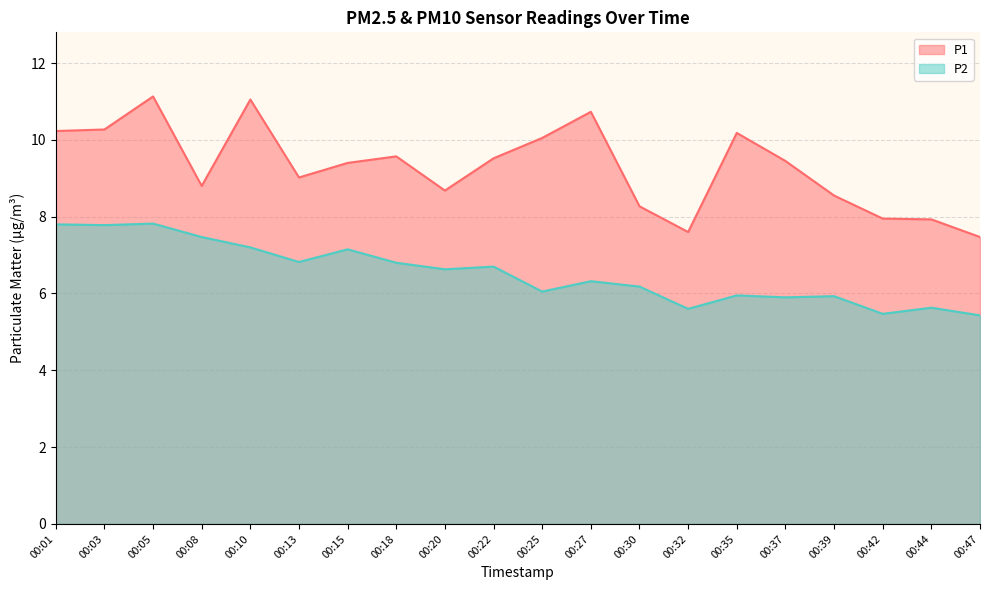

What are all the series names shown in the legend?

P1, P2